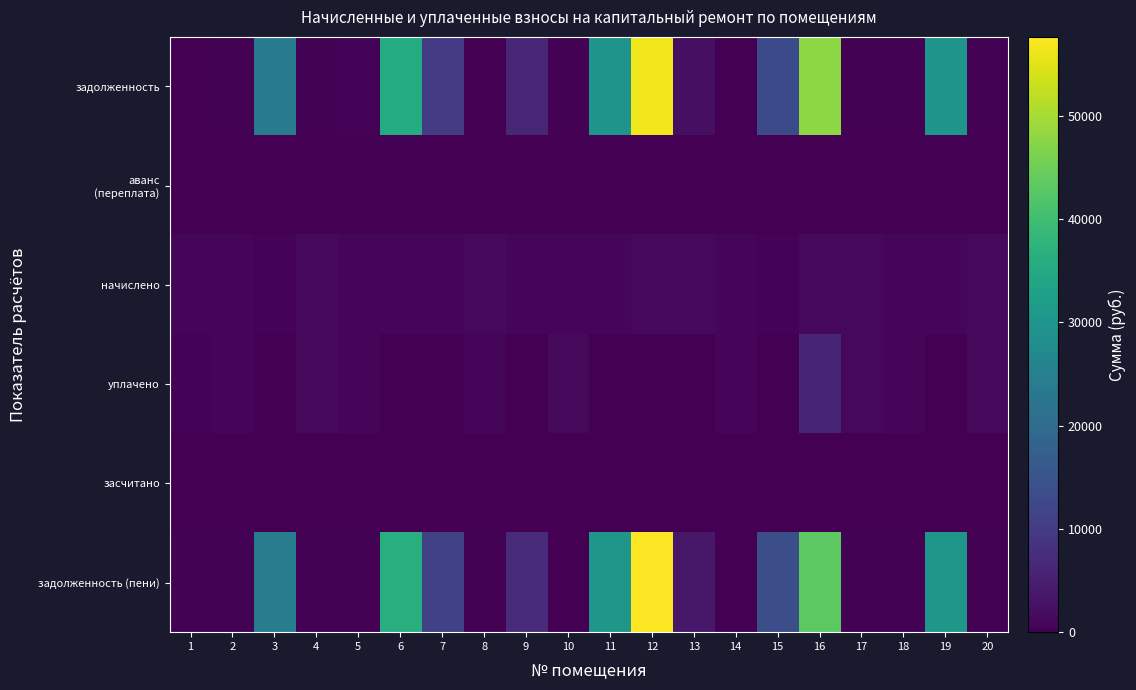

At which category does the chart reach its peak across all series?

12